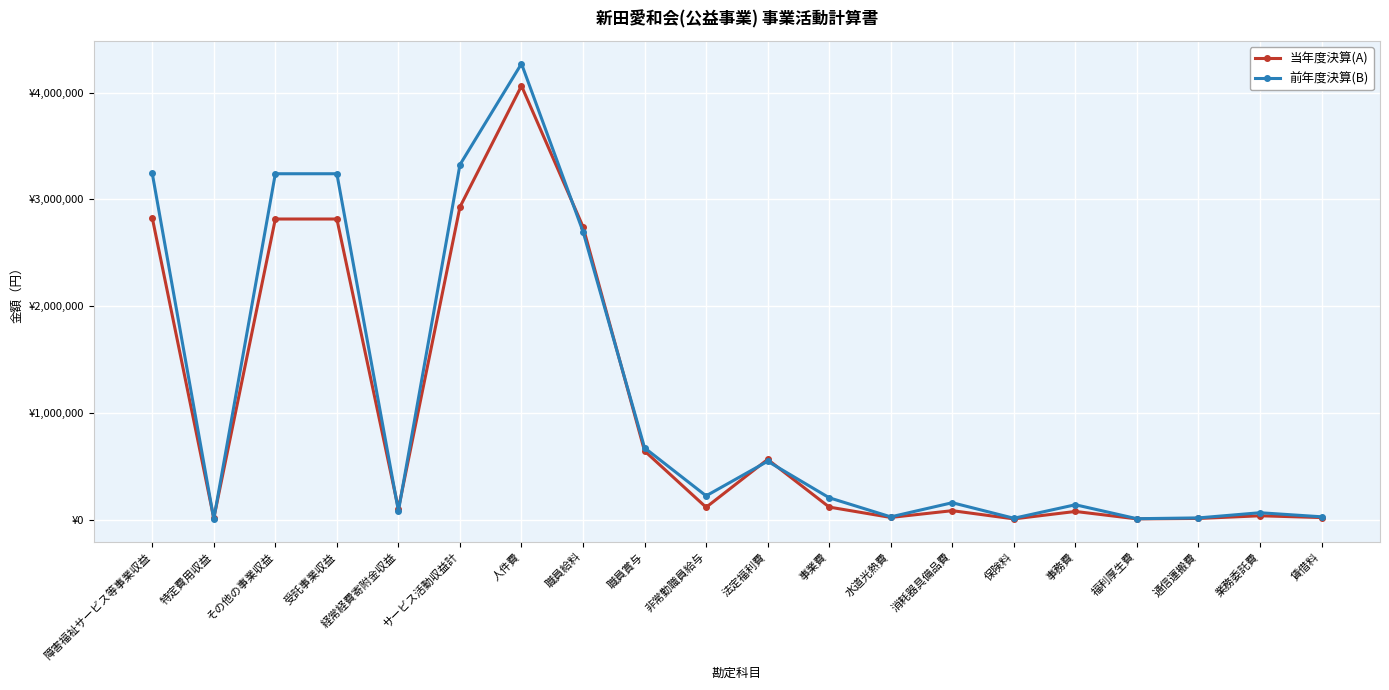

What is the label of the 1st point from the left?

障害福祉サービス等事業収益